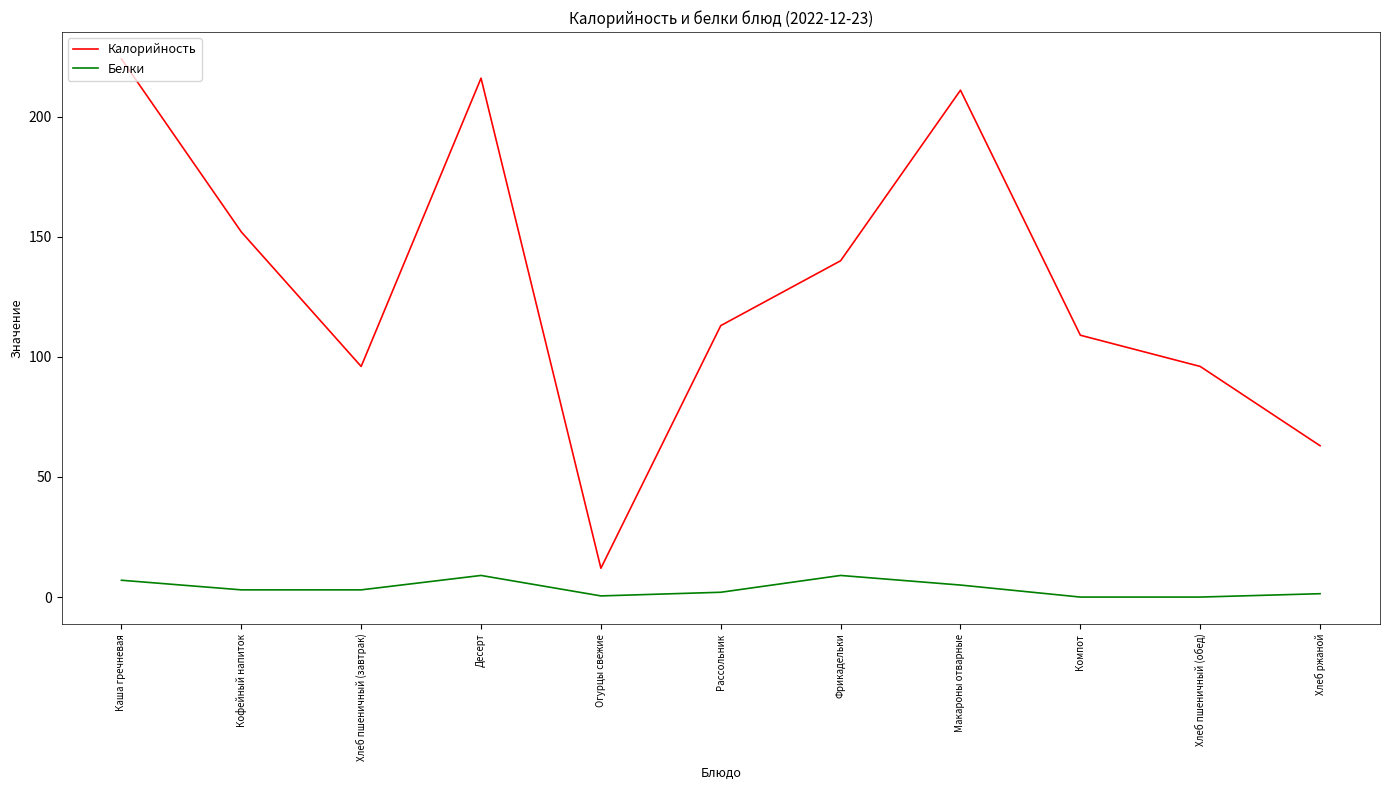

The value of Калорийность at Хлеб пшеничный (обед) is 96.0. True or false?

True